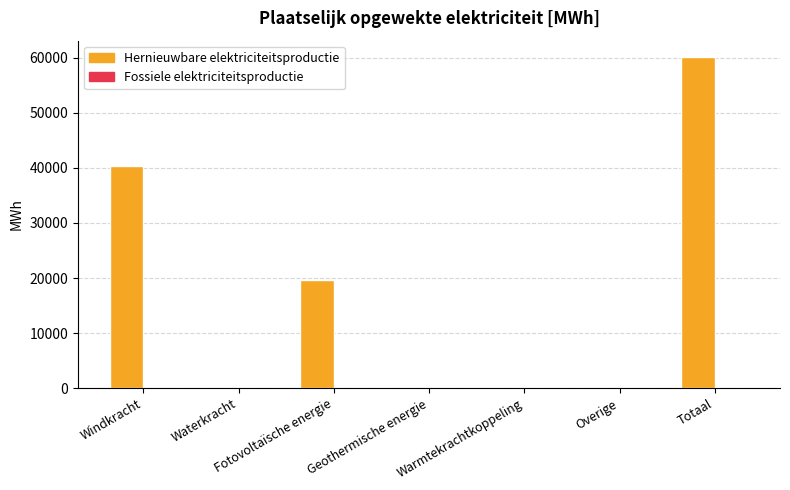

The chart shows a value of 60105.1 at Totaal. True or false?

True